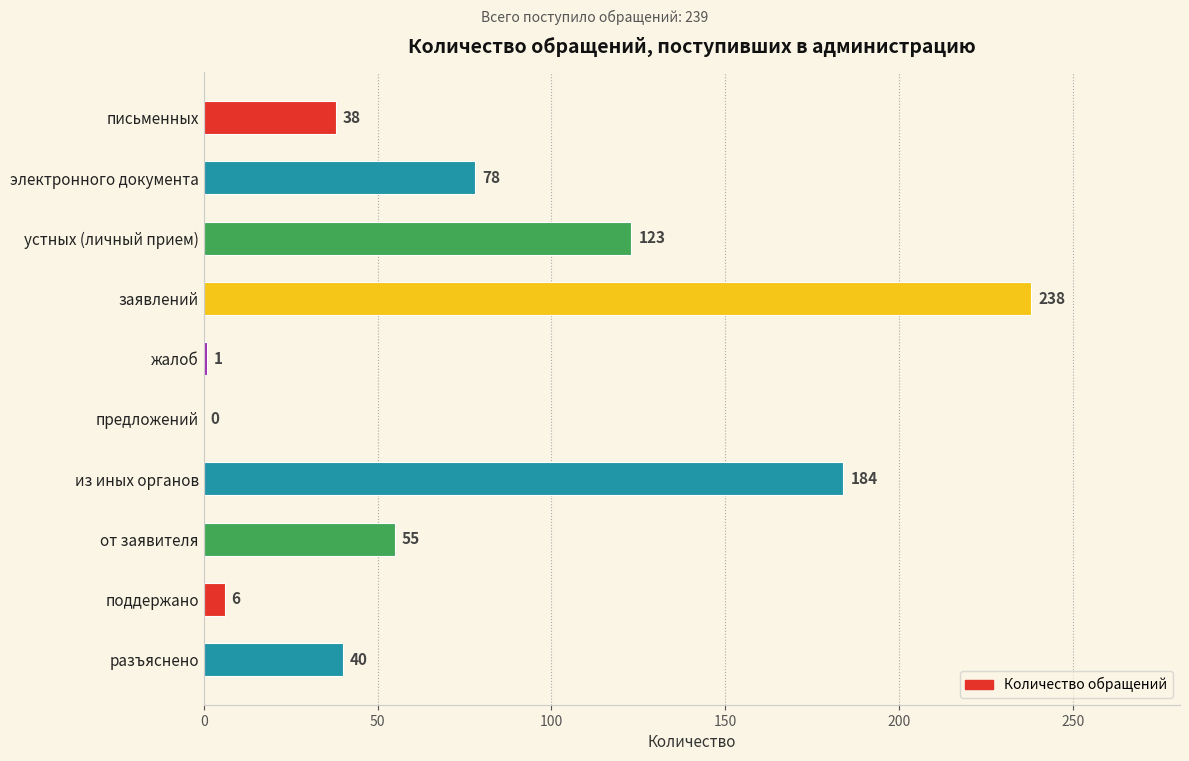

Which has a higher value, от заявителя or жалоб?

от заявителя